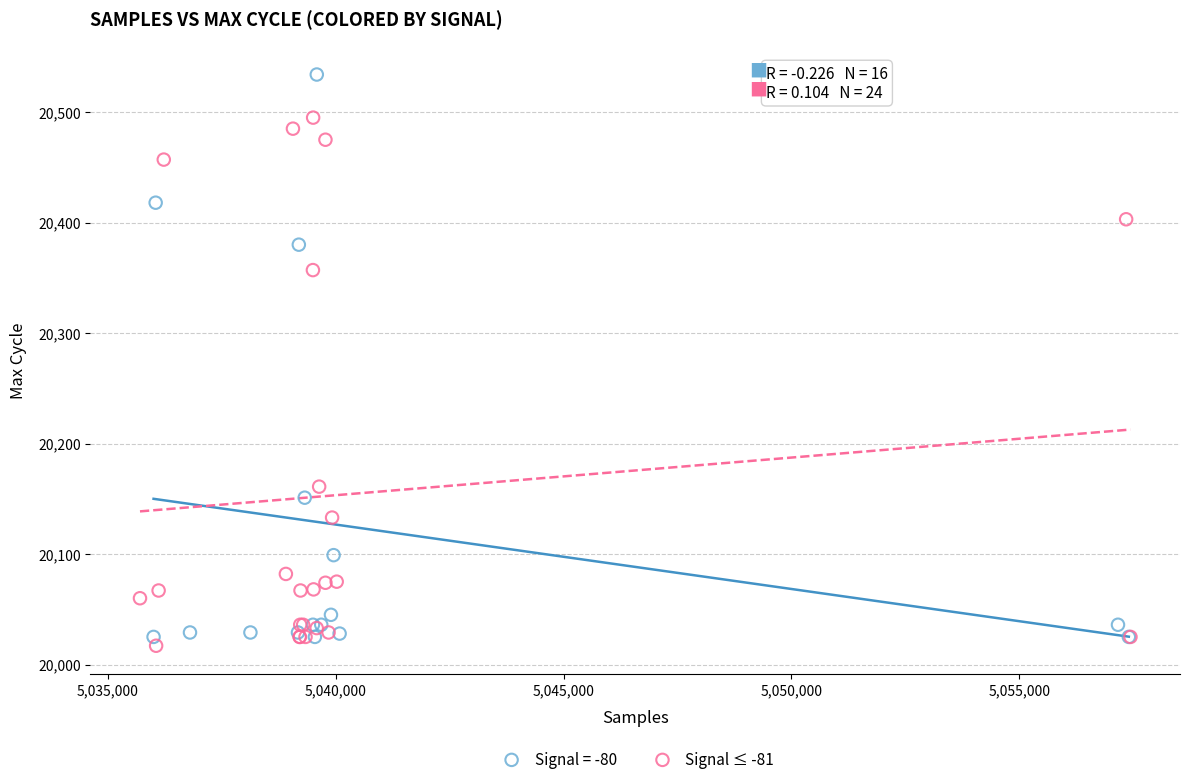

Which series reaches the maximum Y coordinate?

Signal = -80